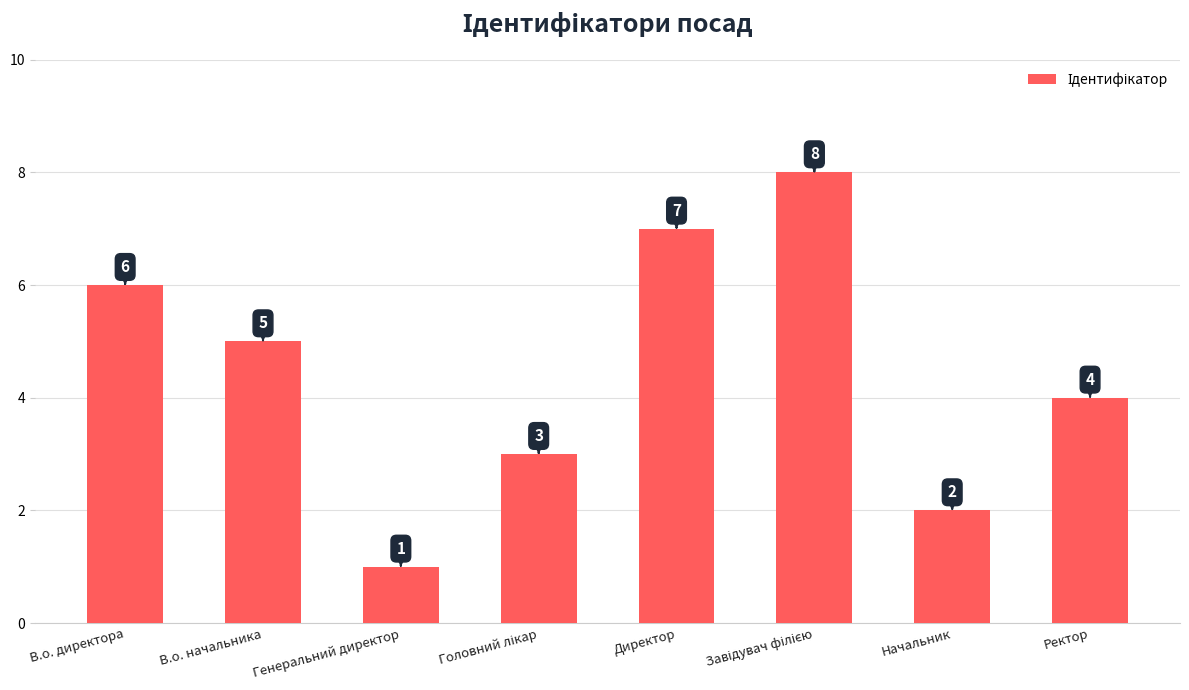

What is the greatest value displayed?

8